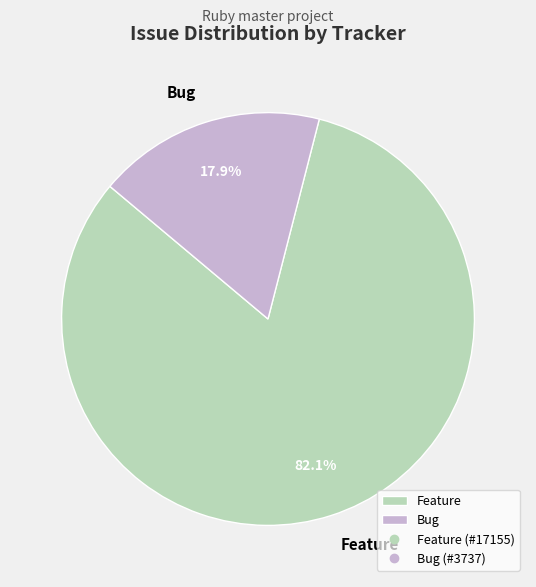

Is it true that Feature is 88% of the pie?

False